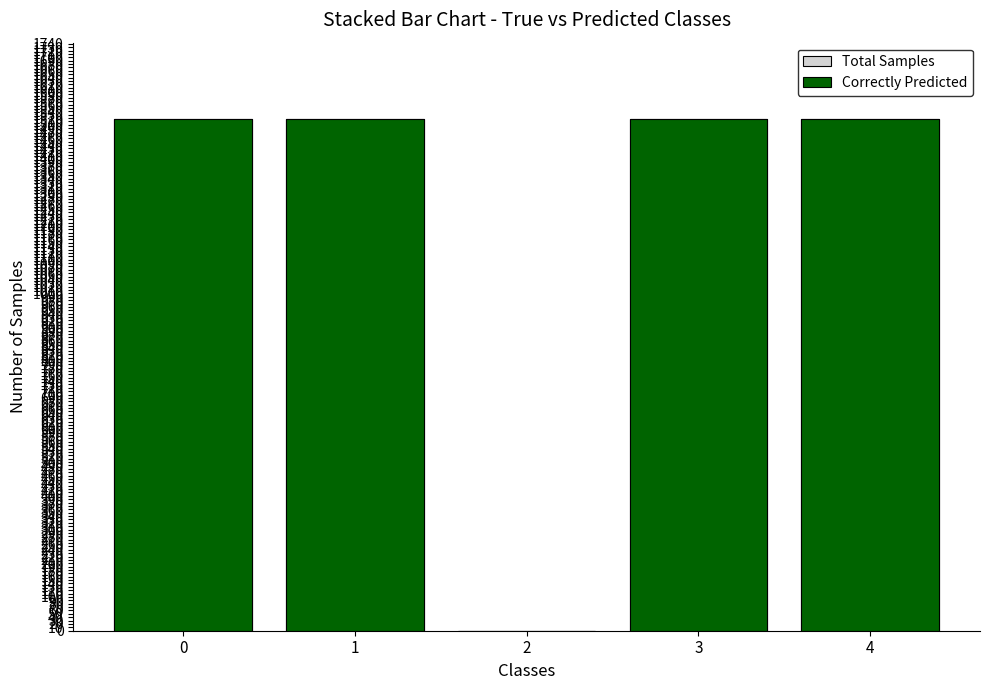

What are all the series names shown in the legend?

Total Samples, Correctly Predicted